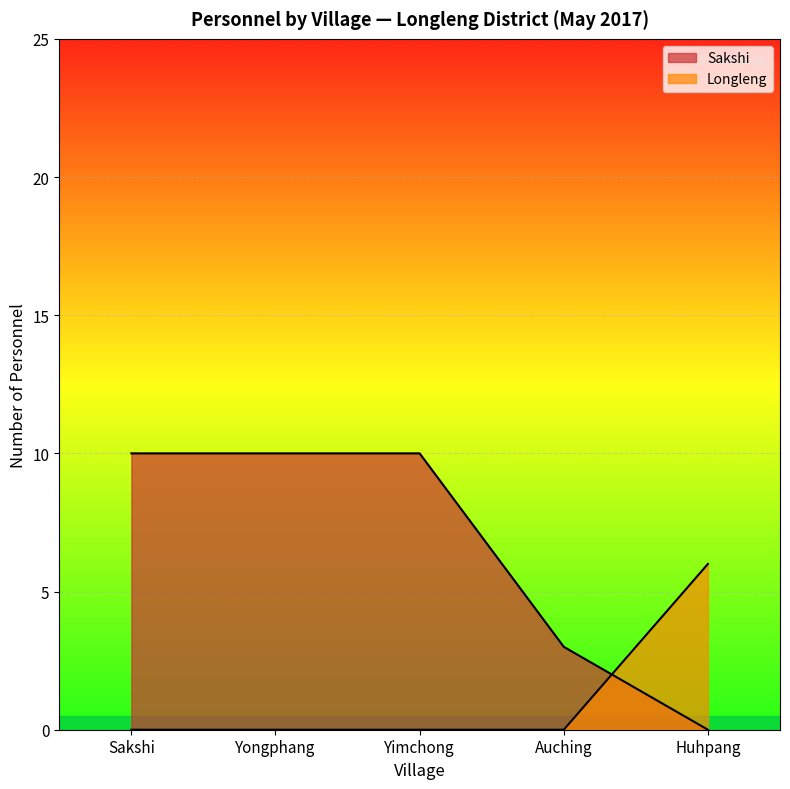

What are all the series names shown in the legend?

Sakshi, Longleng